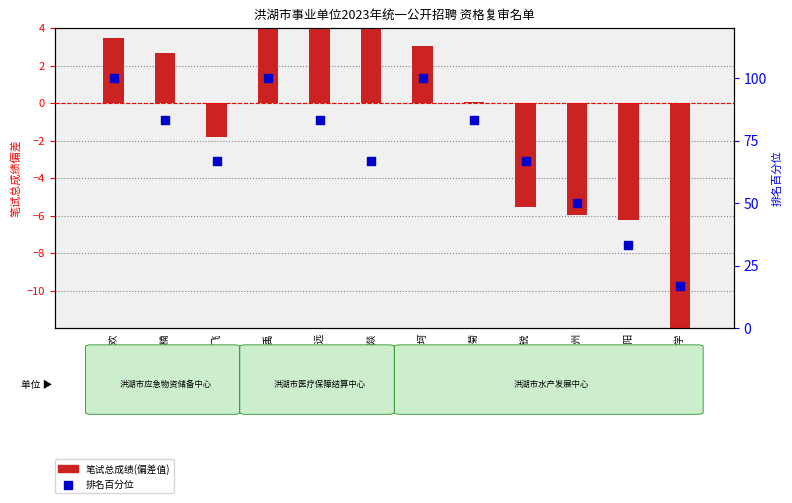

Which series reaches the maximum Y coordinate?

排名百分位